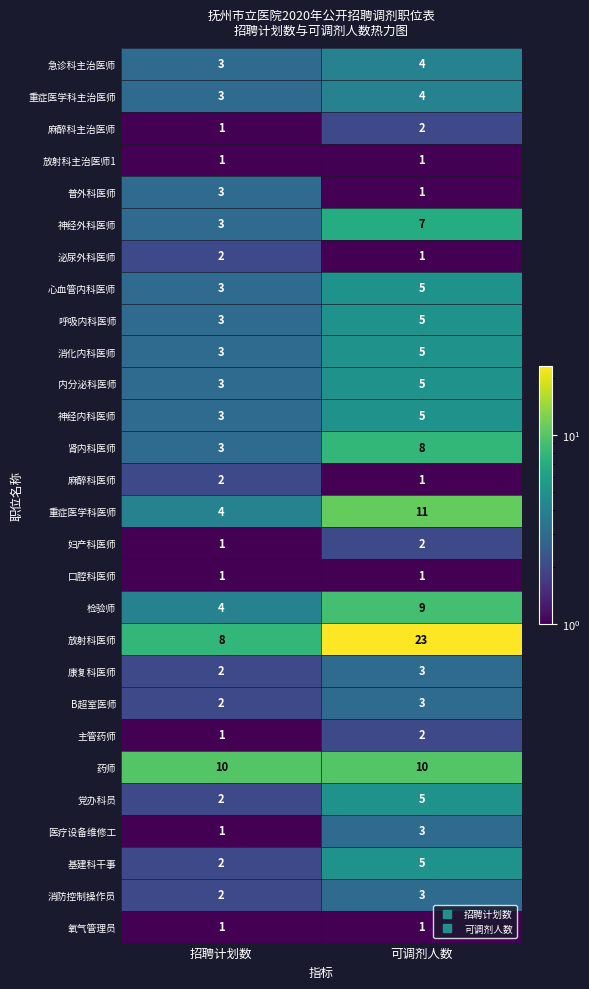

Which category has the lowest value in the 急诊科主治医师 series?

招聘计划数